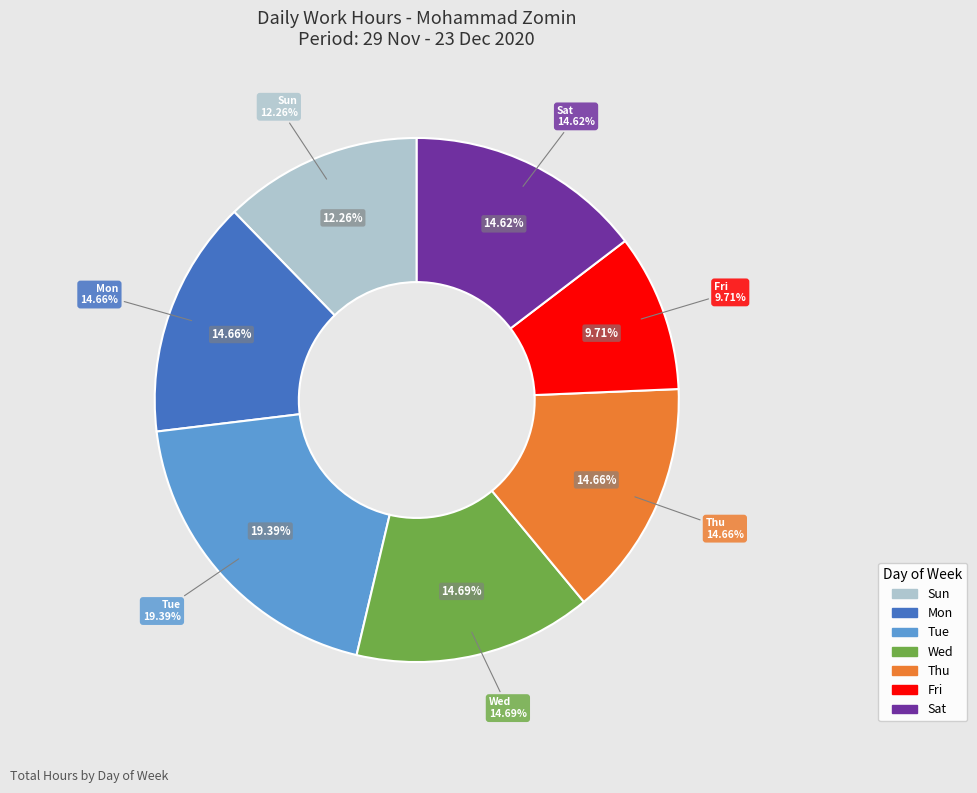

Is 13-Sun the majority of the pie?

No